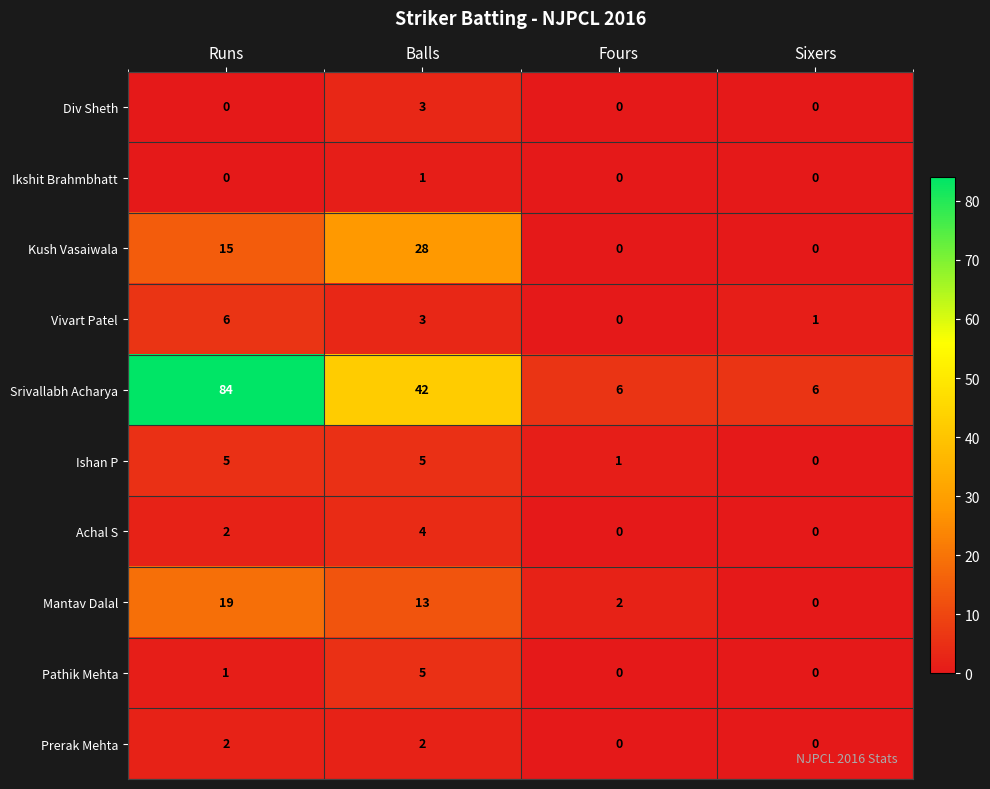

Is it true that Mantav Dalal equals 0 at Sixers?

True